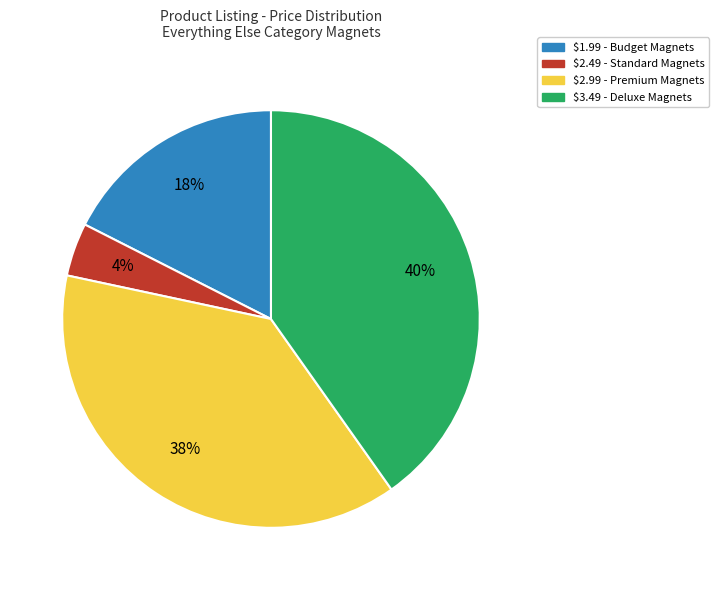

Is there a majority slice in this chart?

No